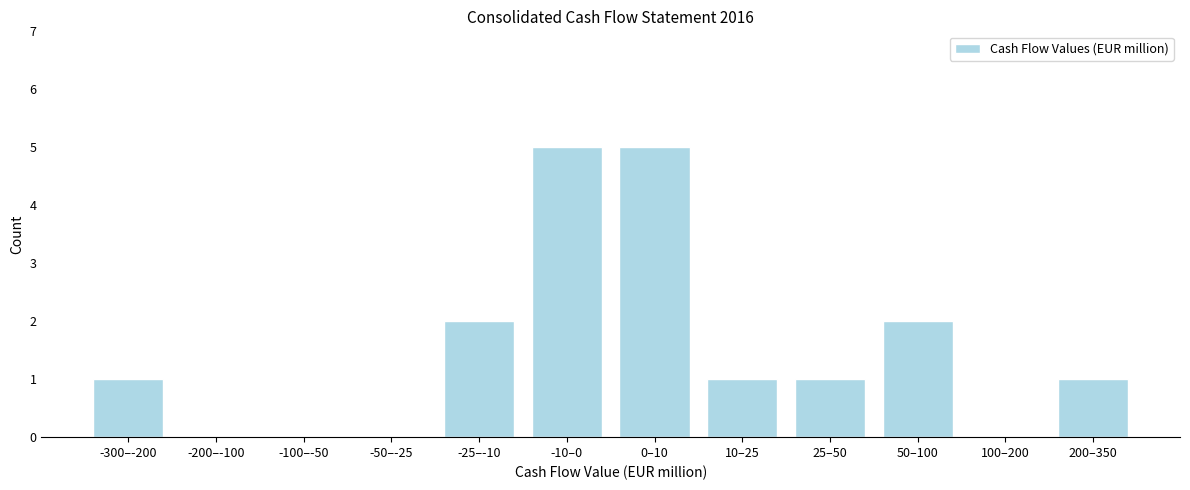

Reading right to left, extract all data points from this chart.

200–350=1	100–200=0	50–100=2	25–50=1	10–25=1	0–10=5	-10–0=5	-25–-10=2	-50–-25=0	-100–-50=0	-200–-100=0	-300–-200=1